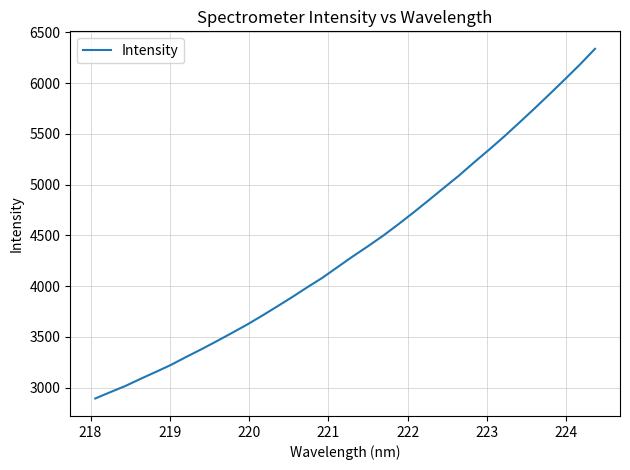

What is the difference between the maximum and minimum values?

3444.3